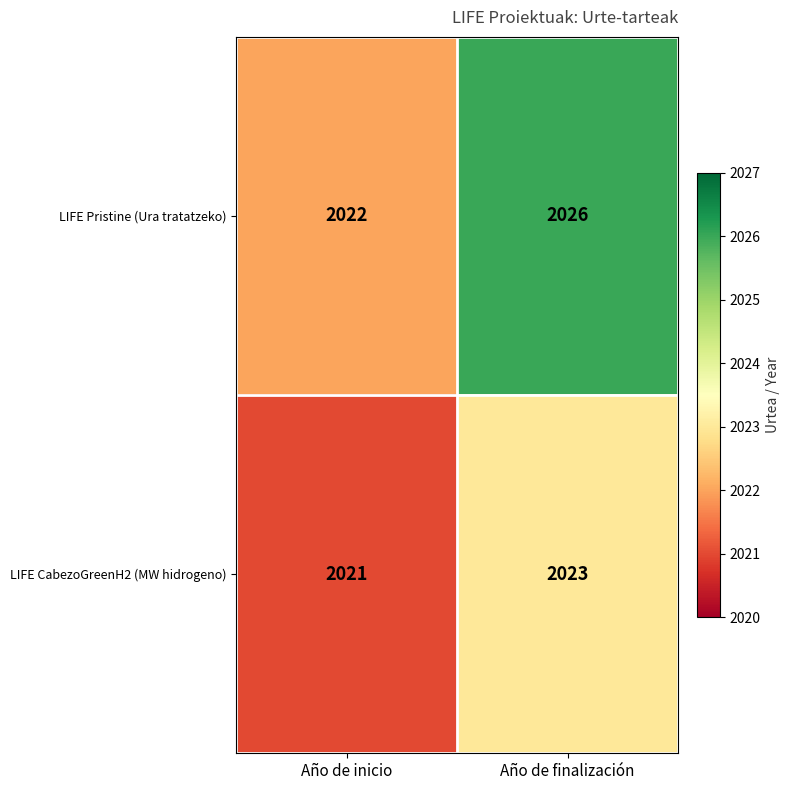

At which label is LIFE Pristine (Ura tratatzeko) closest to 2024?

Año de inicio